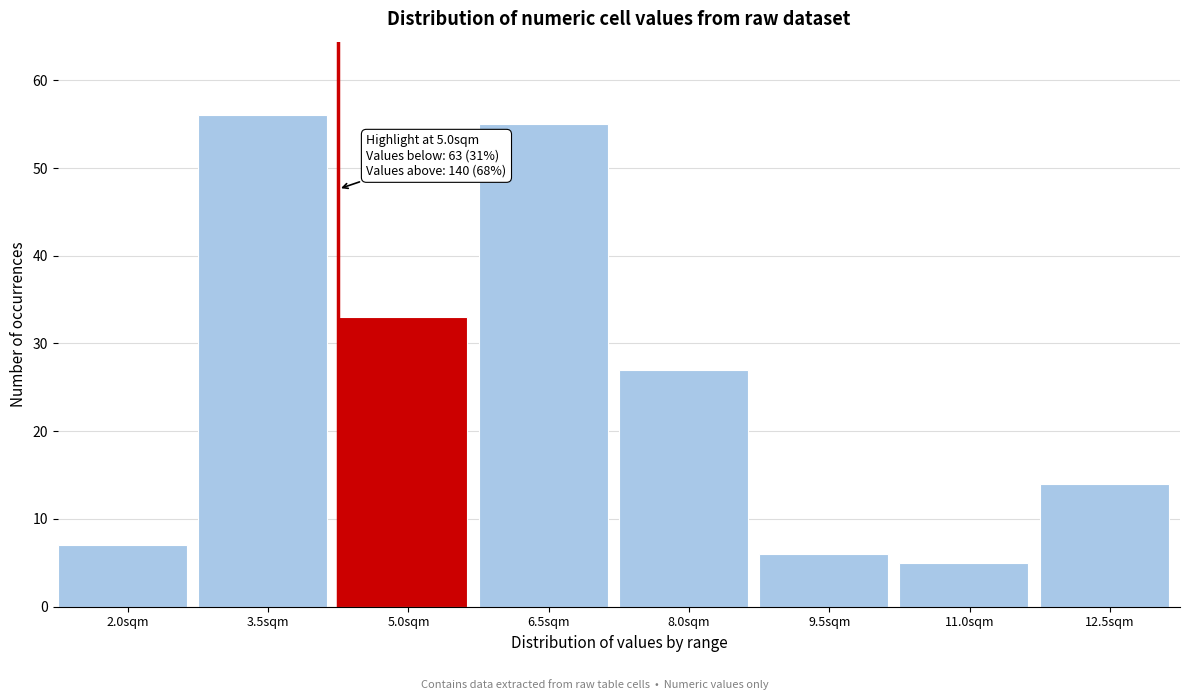

Reading left to right, list all the values displayed in this chart.

7	56	33	55	27	6	5	14